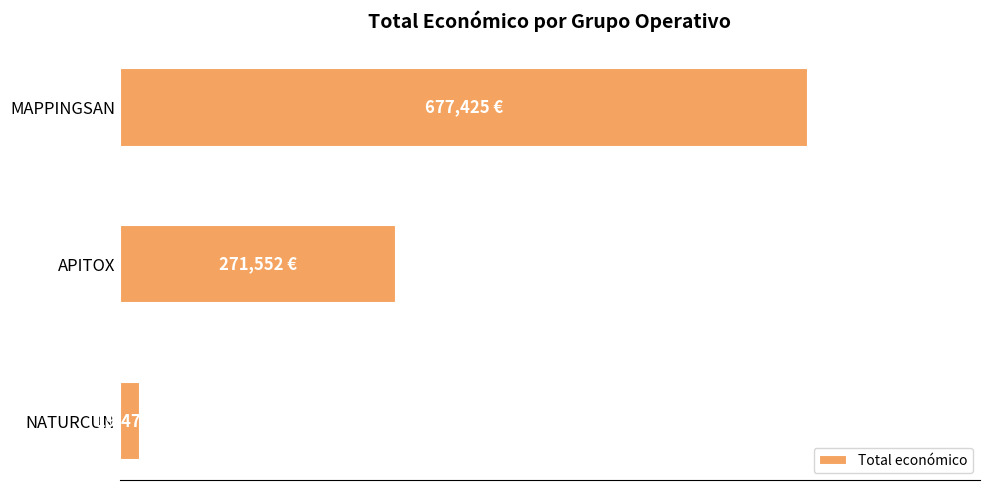

Are the bars horizontal?

Yes